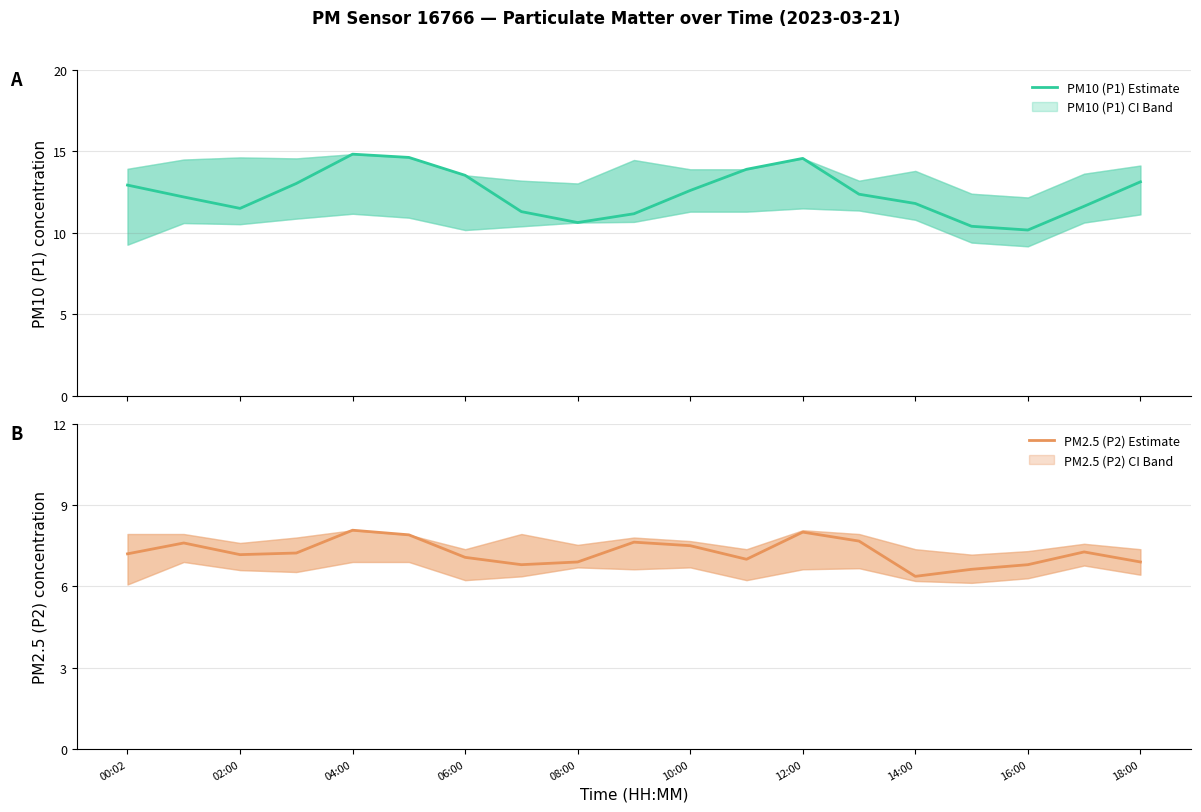

What is the minimum value for PM10 (P1) Estimate?

10.2